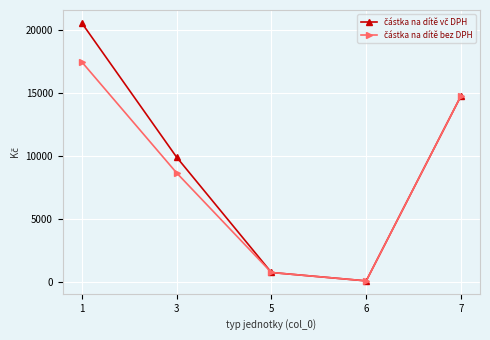

At how many categories does at least one series exceed 5935?

3